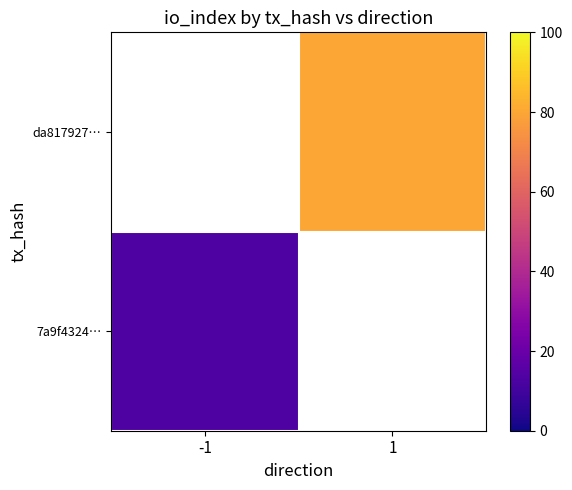

The 7a9f4324… series shows 18.4 at -1. True or false?

False